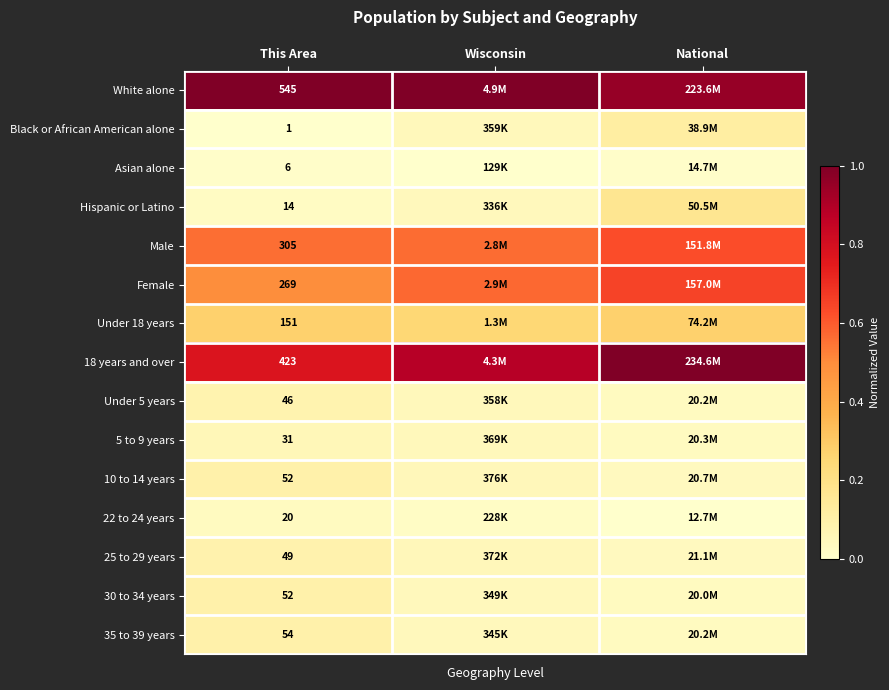

Read the Male value at This Area.

0.6